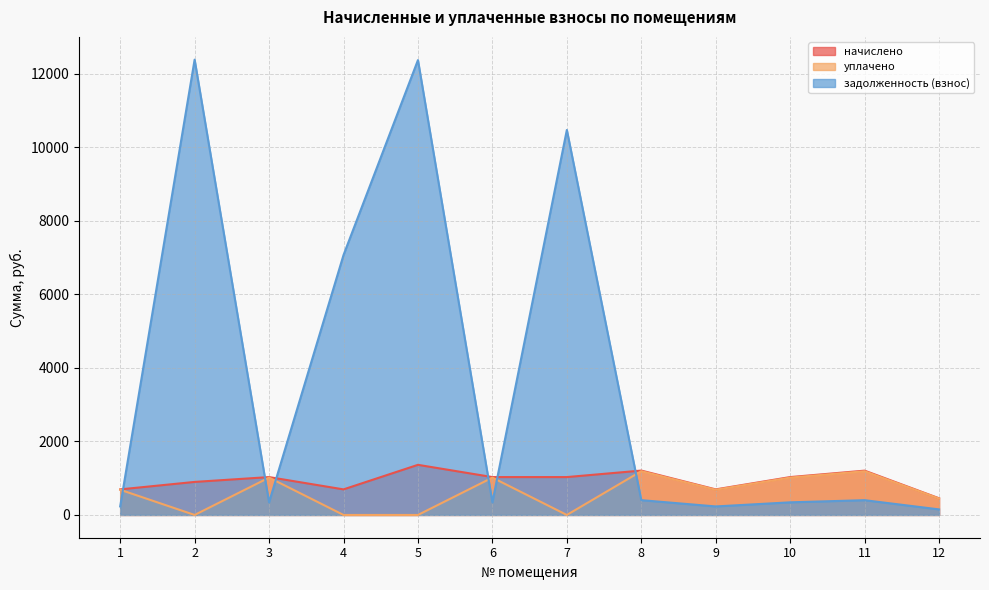

What is the minimum value for начислено?

453.6